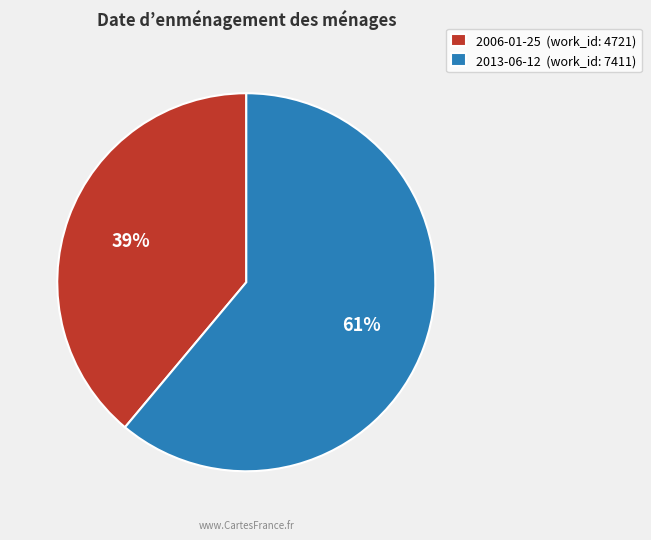

To the nearest percent, what is the combined percentage of 2006-01-25 and 2013-06-12?

100%